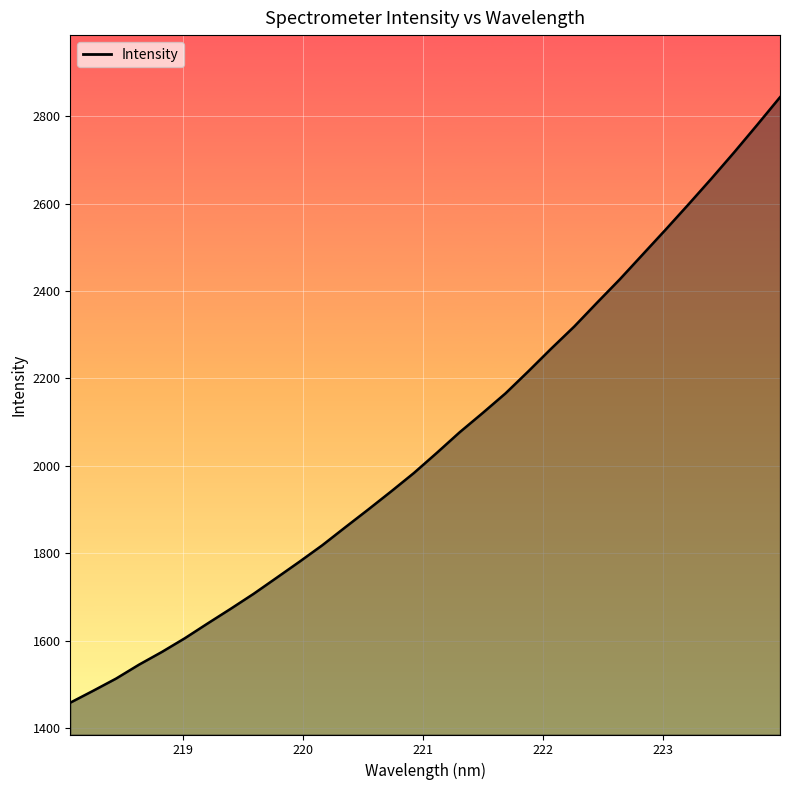

What is the maximum value shown in the chart?

2843.8